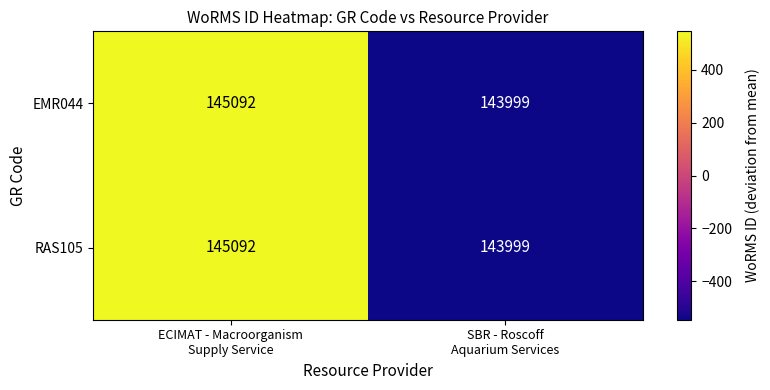

What is the minimum value for EMR044?

143999